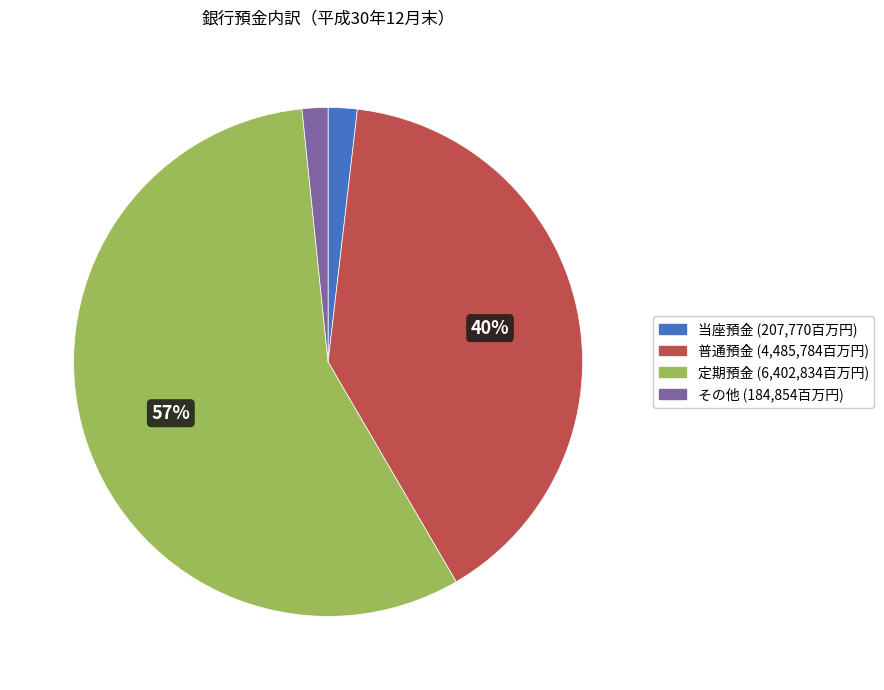

To the nearest percent, what percentage of the pie is 普通預金?

40%